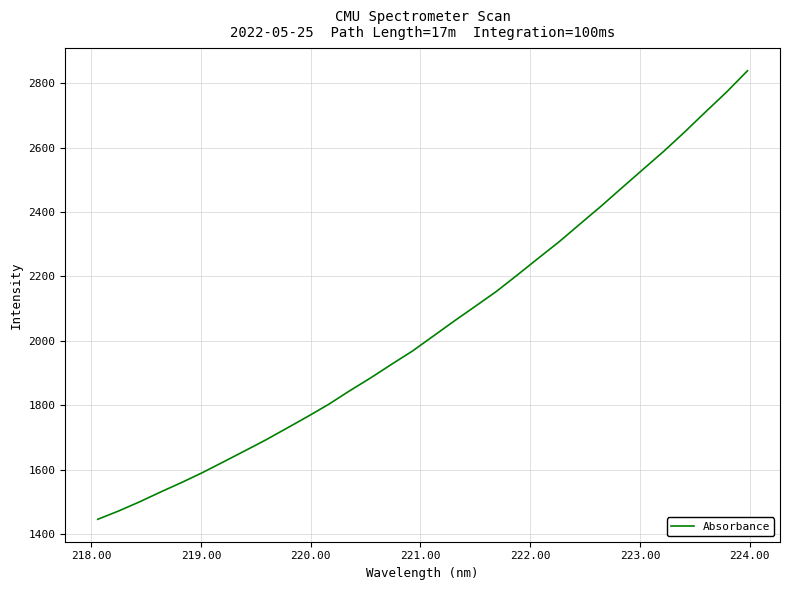

What is the maximum value shown in the chart?

2838.7